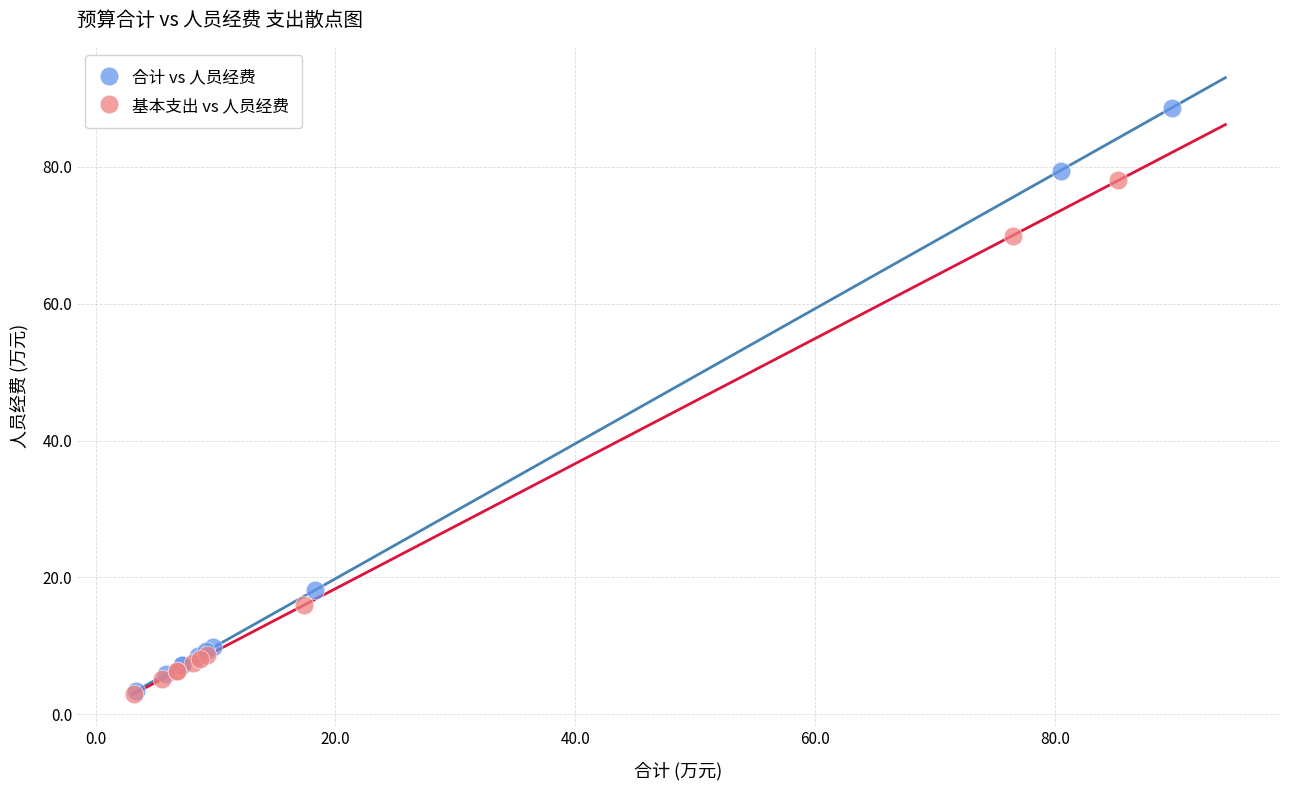

Which series reaches the maximum Y coordinate?

合计 vs 人员经费